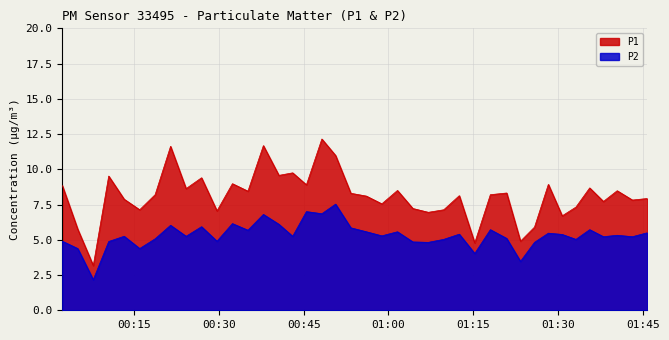

Reading right to left, list all the values displayed in this chart.

P1: 7.9	7.8	8.5	7.7	8.7	7.3	6.7	8.9	5.9	4.9	8.3	8.2	4.8	8.1	7.1	7.0	7.2	8.5	7.5	8.1	8.3	11.0	12.2	8.9	9.8	9.6	11.7	8.4	9.0	7.0	9.4	8.6	11.6	8.2	7.1	7.9	9.5	3.2	5.8	8.8
P2: 5.5	5.2	5.3	5.2	5.7	5.0	5.4	5.5	4.8	3.5	5.1	5.7	4.0	5.4	5.0	4.8	4.8	5.6	5.3	5.6	5.8	7.5	6.8	7.0	5.2	6.1	6.8	5.7	6.2	4.9	5.9	5.2	6.0	5.1	4.4	5.2	4.9	2.2	4.4	4.9